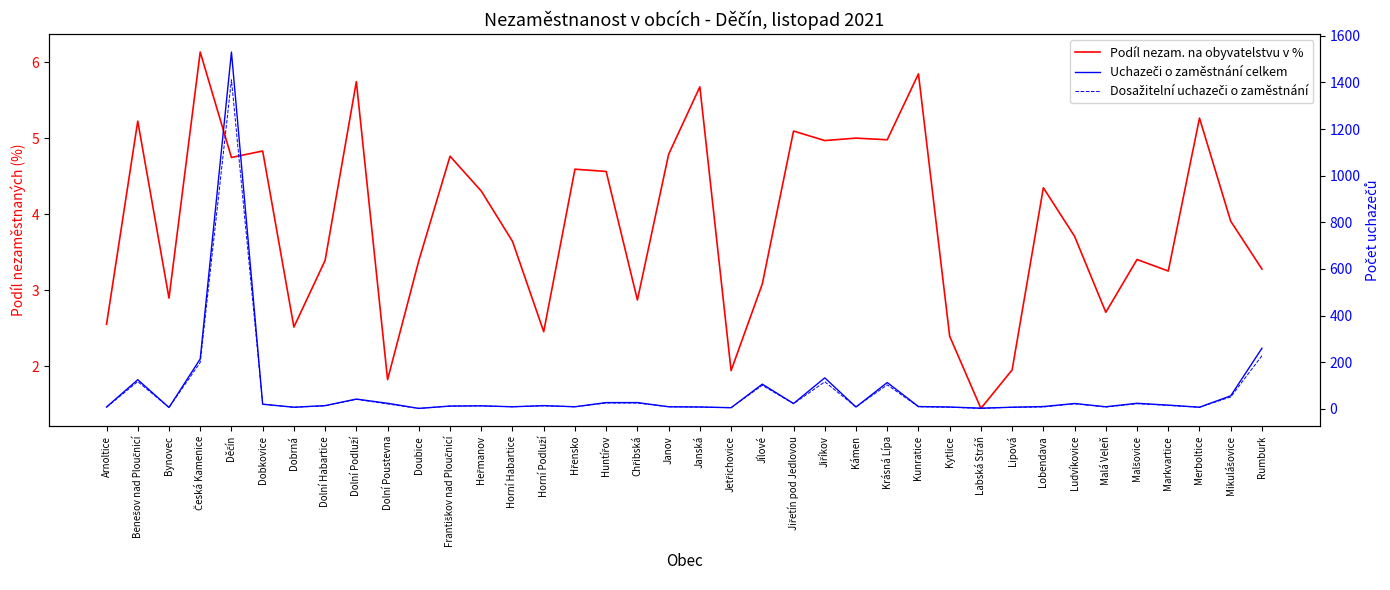

What value does the Podíl nezam. na obyvatelstvu v % series have at Jiřetín pod Jedlovou?

5.1